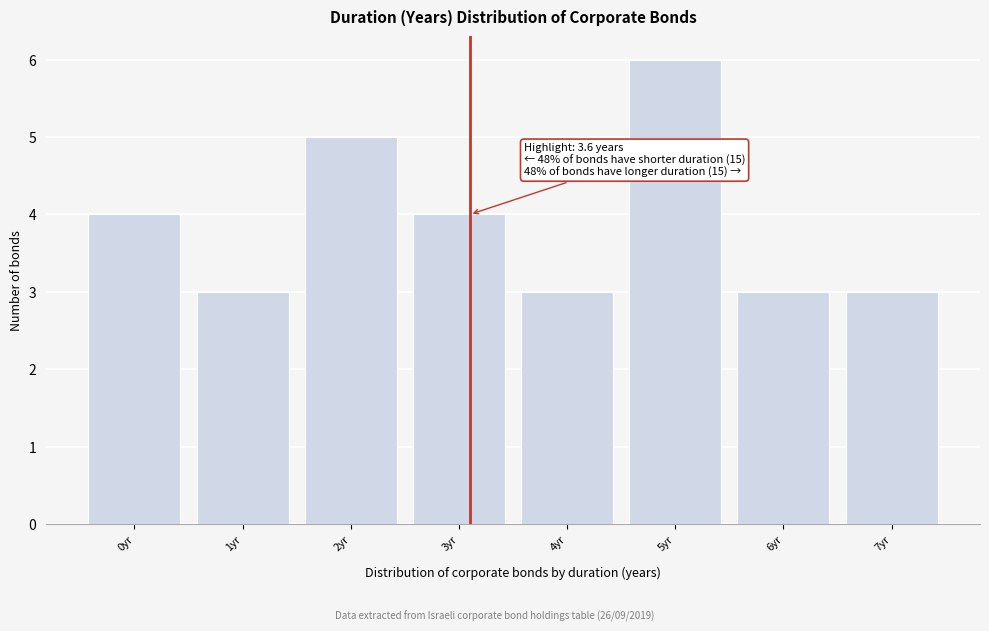

Reading left to right, transcribe all the data shown in this chart.

0yr=4	1yr=3	2yr=5	3yr=4	4yr=3	5yr=6	6yr=3	7yr=3